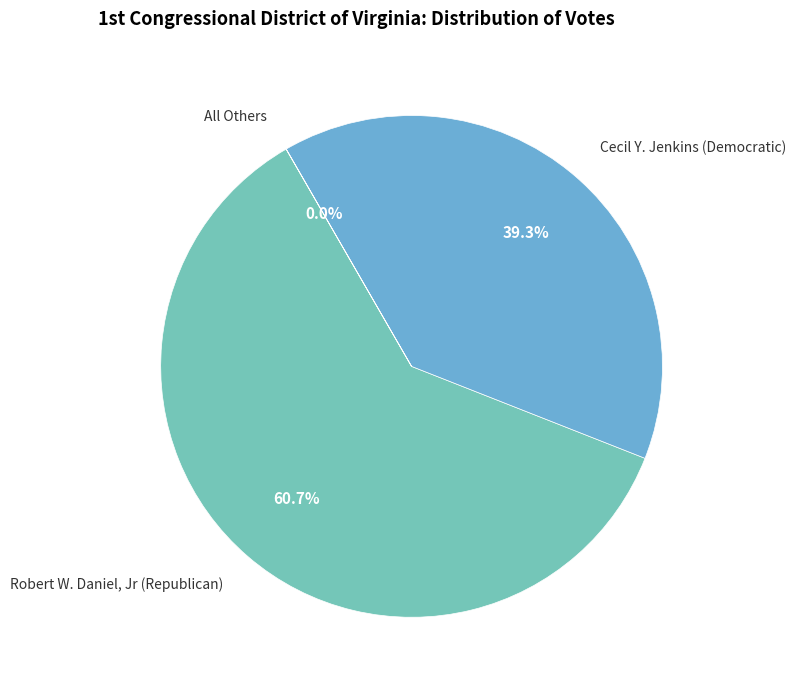

To the nearest percent, what is the average slice percentage?

33%